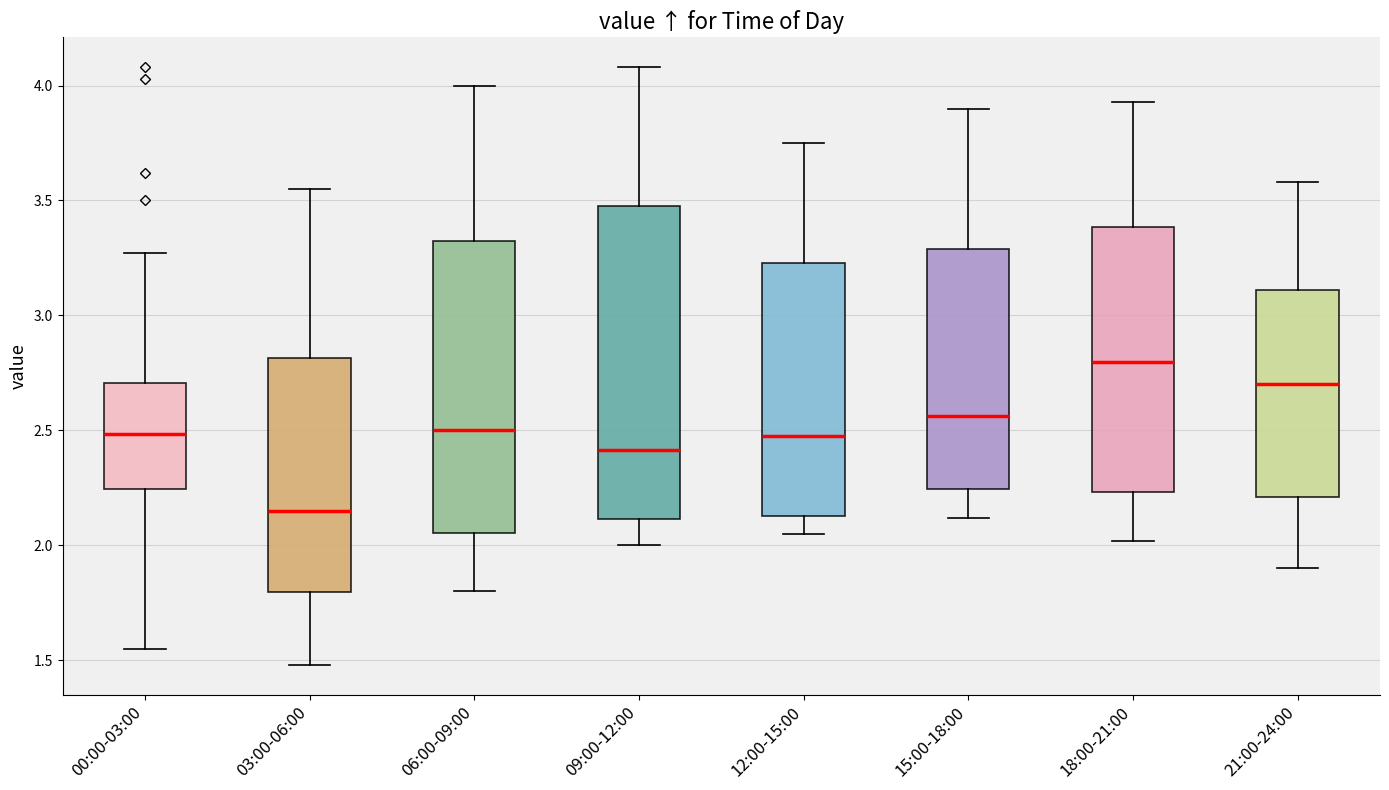

Reading left to right, transcribe this box plot: for each box, give where its median line is, the range the box spans, and where its two whiskers end, as read against the y-axis. The values are not printed on the chart, so give them approximately, as read against the axis.

00:00-03:00: median 2.50, box 2.25 to 2.70, whiskers 1.55 to 3.25
03:00-06:00: median 2.15, box 1.80 to 2.80, whiskers 1.50 to 3.55
06:00-09:00: median 2.50, box 2.05 to 3.35, whiskers 1.80 to 4.00
09:00-12:00: median 2.40, box 2.10 to 3.50, whiskers 2.00 to 4.10
12:00-15:00: median 2.50, box 2.15 to 3.25, whiskers 2.05 to 3.75
15:00-18:00: median 2.55, box 2.25 to 3.30, whiskers 2.10 to 3.90
18:00-21:00: median 2.80, box 2.25 to 3.40, whiskers 2.00 to 3.95
21:00-24:00: median 2.70, box 2.20 to 3.10, whiskers 1.90 to 3.60